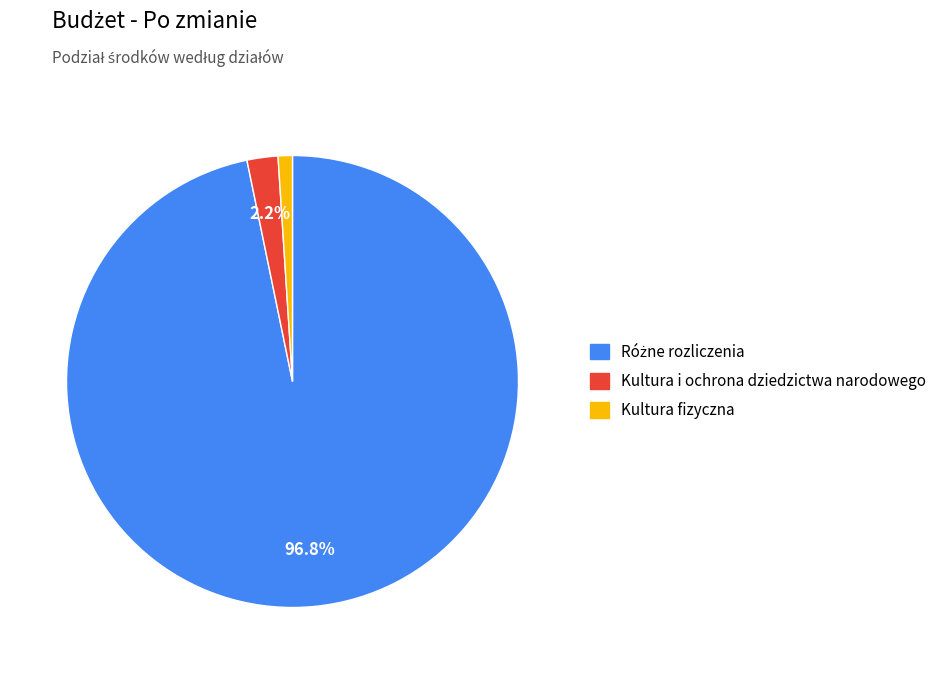

How many segments does this pie chart have?

3